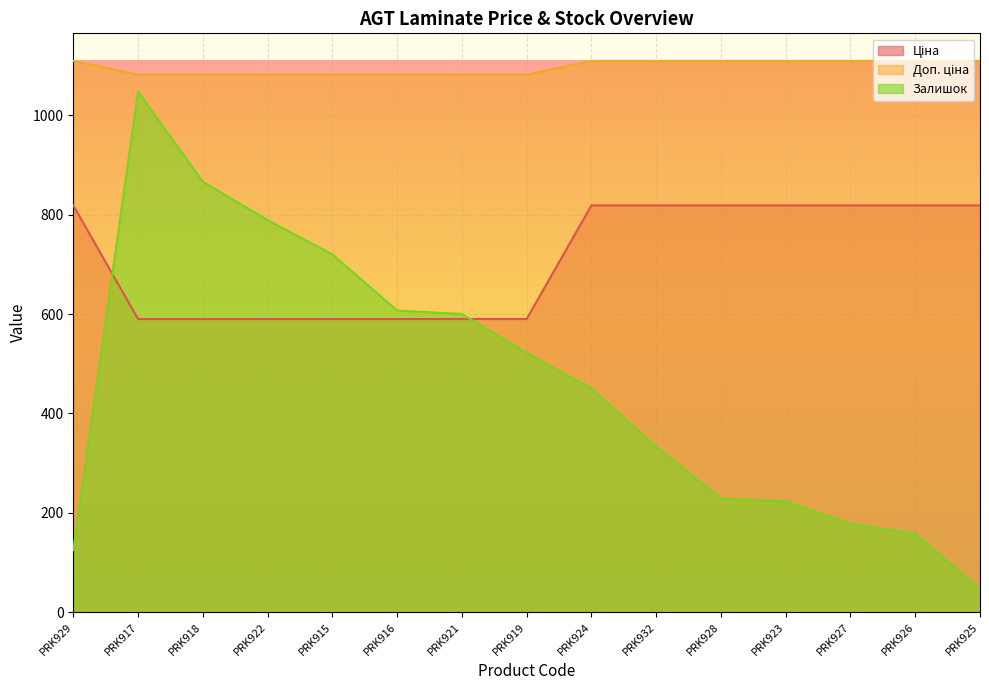

How many intersections are there between Ціна and Залишок?

2